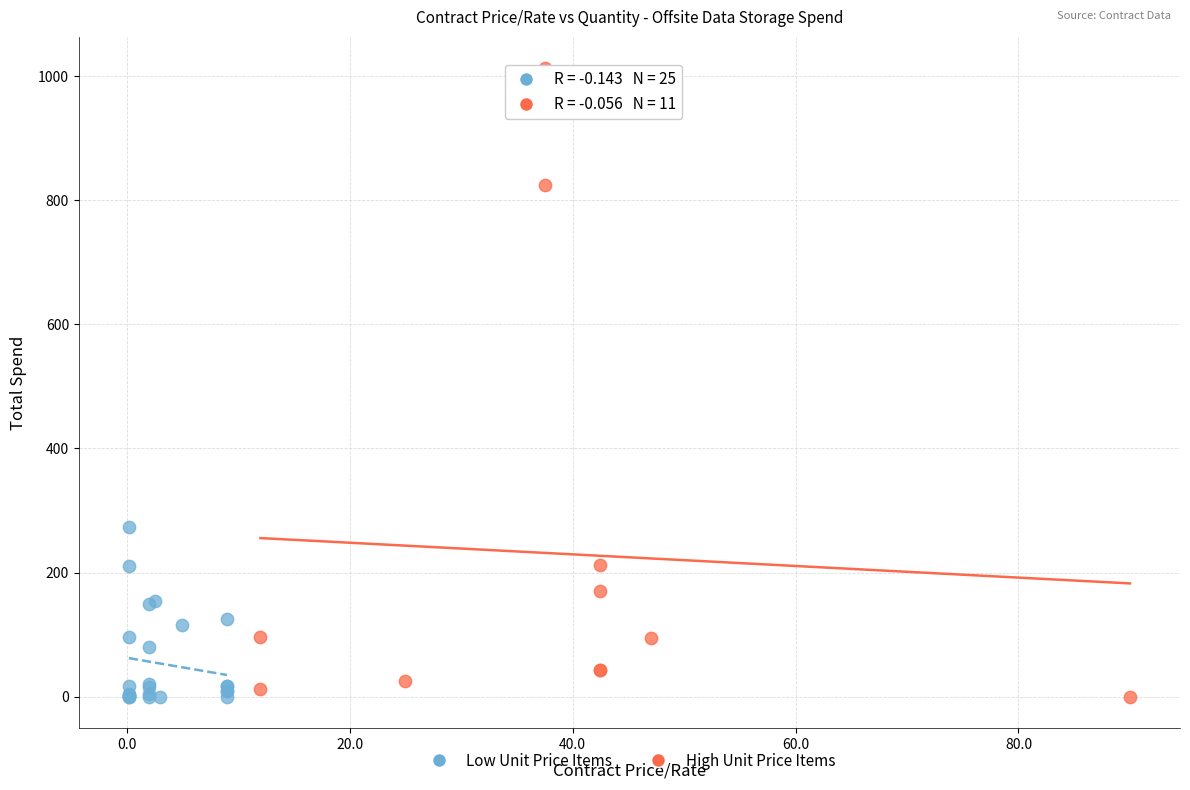

Which series has the widest spread of Y values?

High Unit Price Items